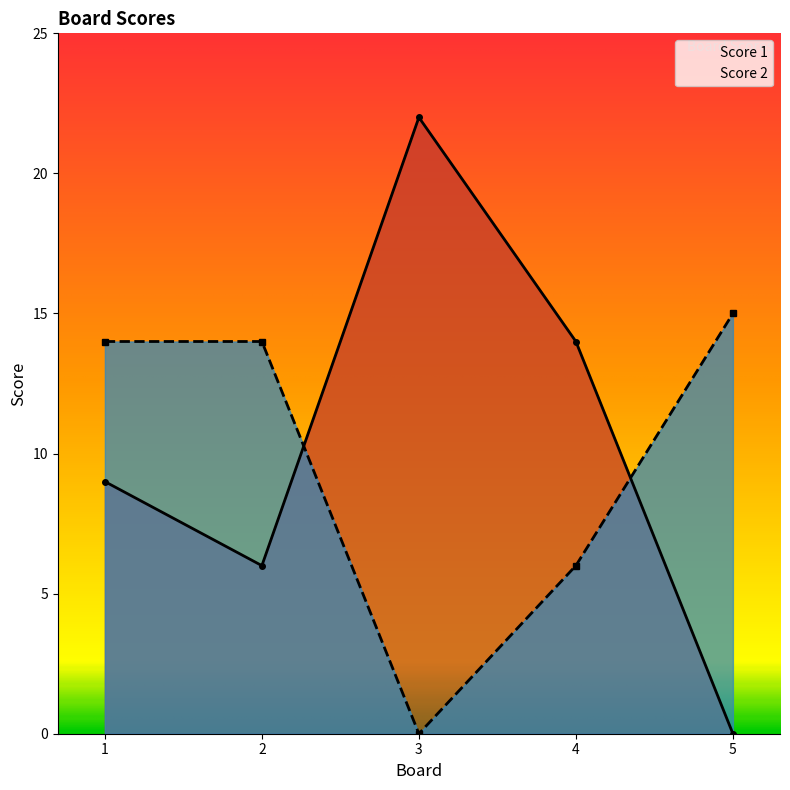

Reading left to right, list all the values displayed in this chart.

Score 1: 1=9	2=6	3=22	4=14	5=0
Score 2: 1=14	2=14	3=0	4=6	5=15